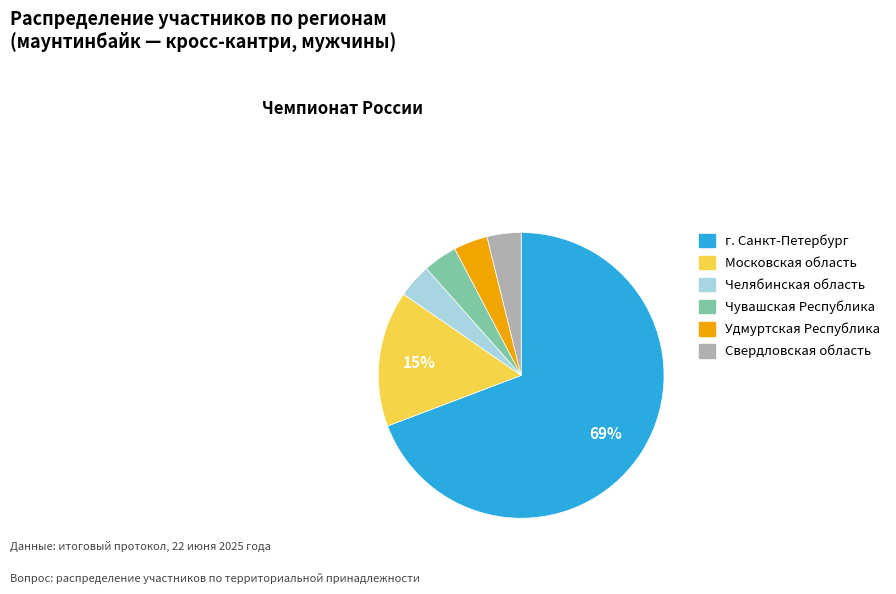

Which slice represents more than half of the pie?

г. Санкт-Петербург